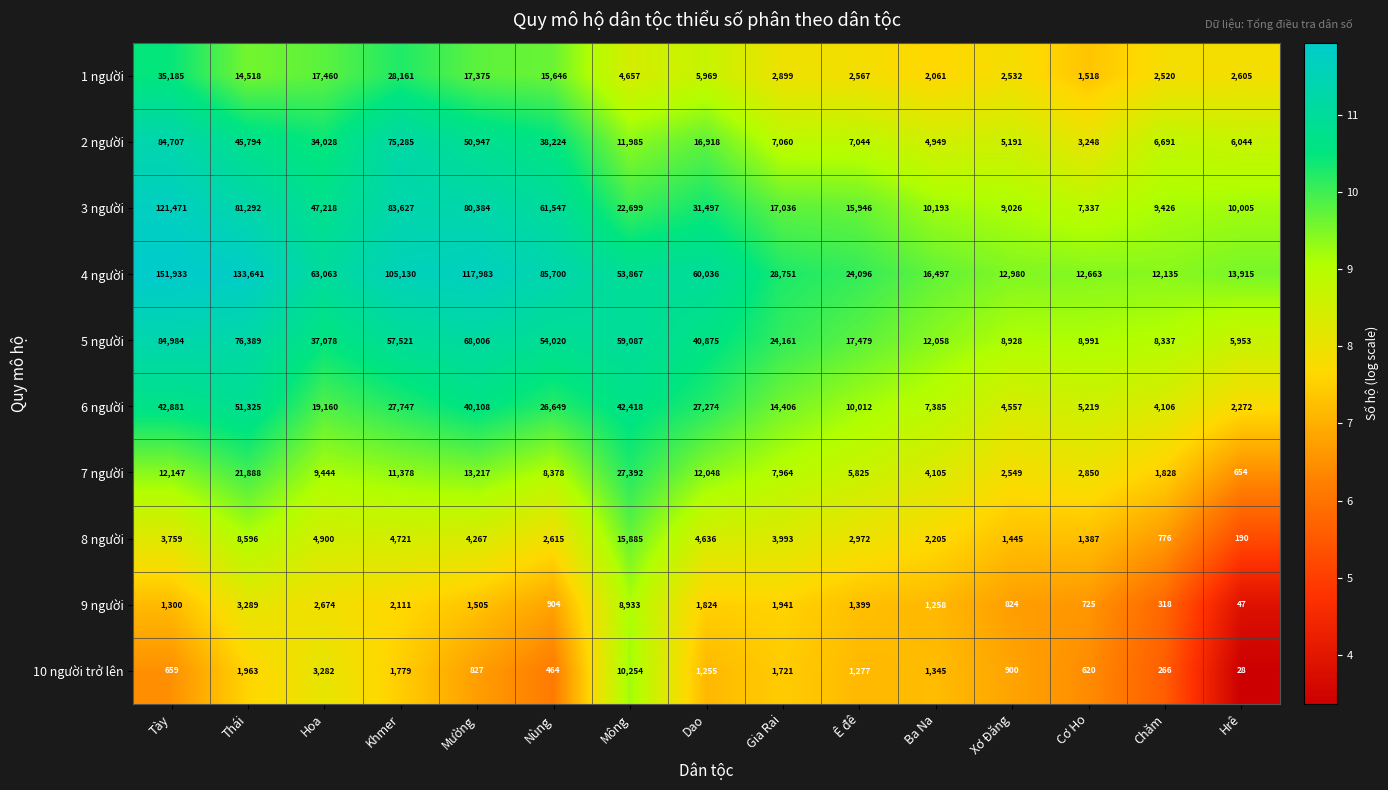

The value of 5 người at Mường is 68006. True or false?

True